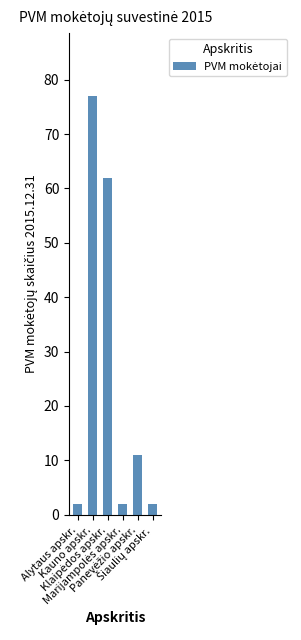

What is the greatest value displayed?

77